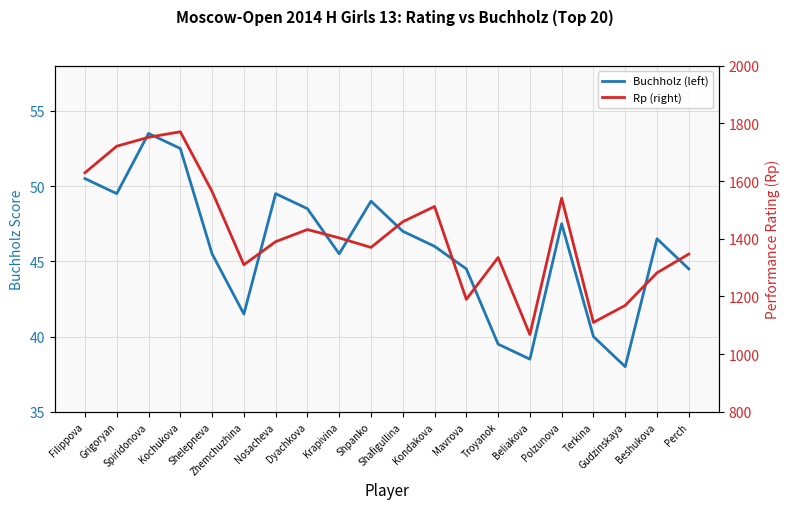

Reading right to left, list all the values displayed in this chart.

Buchholz (left): 44.5	46.5	38.0	40.0	47.5	38.5	39.5	44.5	46.0	47.0	49.0	45.5	48.5	49.5	41.5	45.5	52.5	53.5	49.5	50.5
Rp (right): 1347.0	1282.0	1169.0	1110.0	1541.0	1068.0	1335.0	1190.0	1512.0	1459.0	1370.0	1403.0	1432.0	1390.0	1310.0	1564.0	1771.0	1752.0	1721.0	1629.0